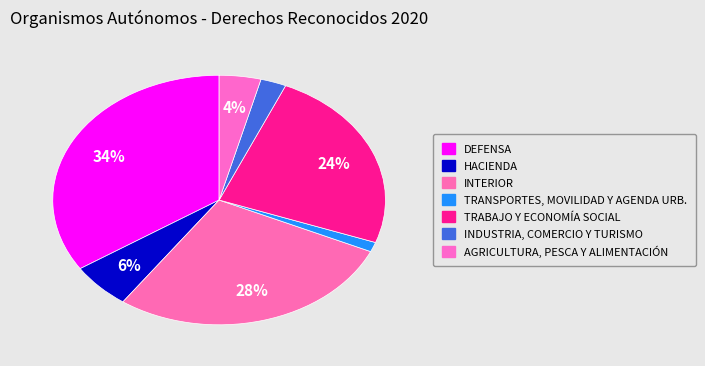

Rank the categories by value from highest to lowest.

DEFENSA, INTERIOR, TRABAJO Y ECONOMÍA SOCIAL, HACIENDA, AGRICULTURA, PESCA Y ALIMENTACIÓN, INDUSTRIA, COMERCIO Y TURISMO, TRANSPORTES, MOVILIDAD Y AGENDA URB.